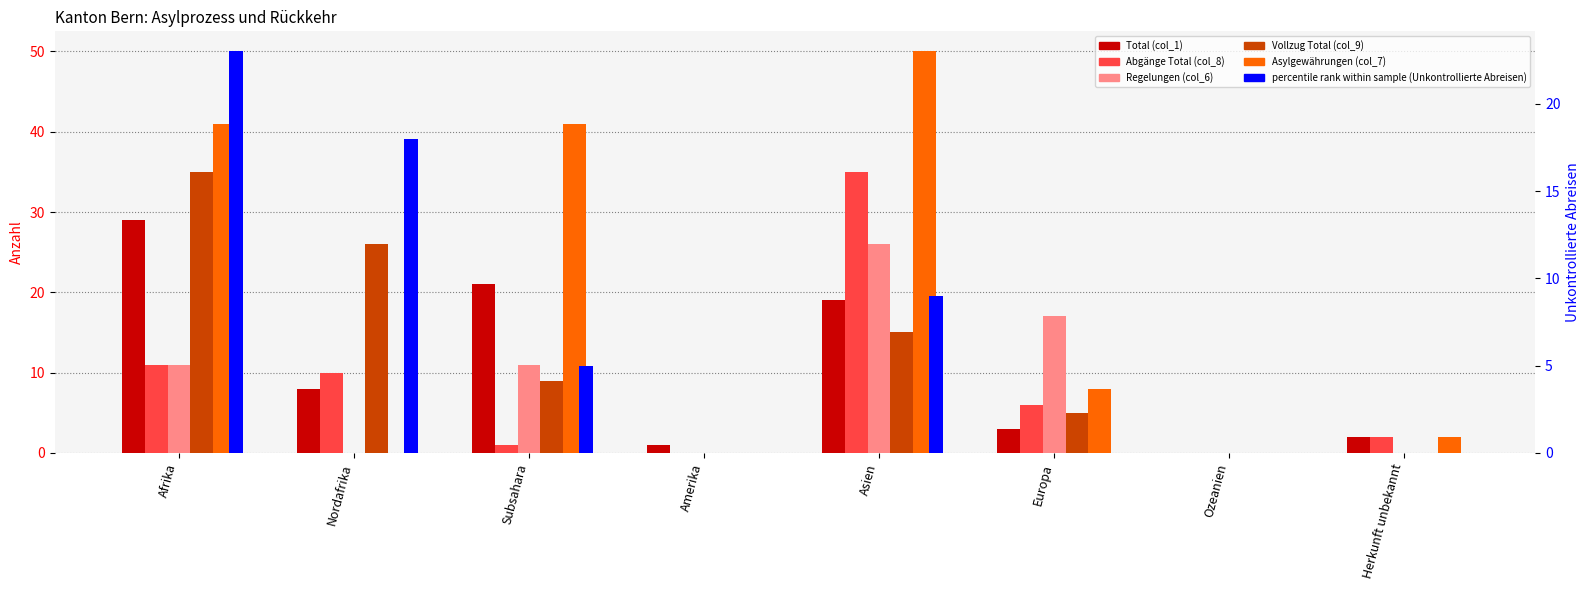

At which category is the sum across all series the highest?

Asien